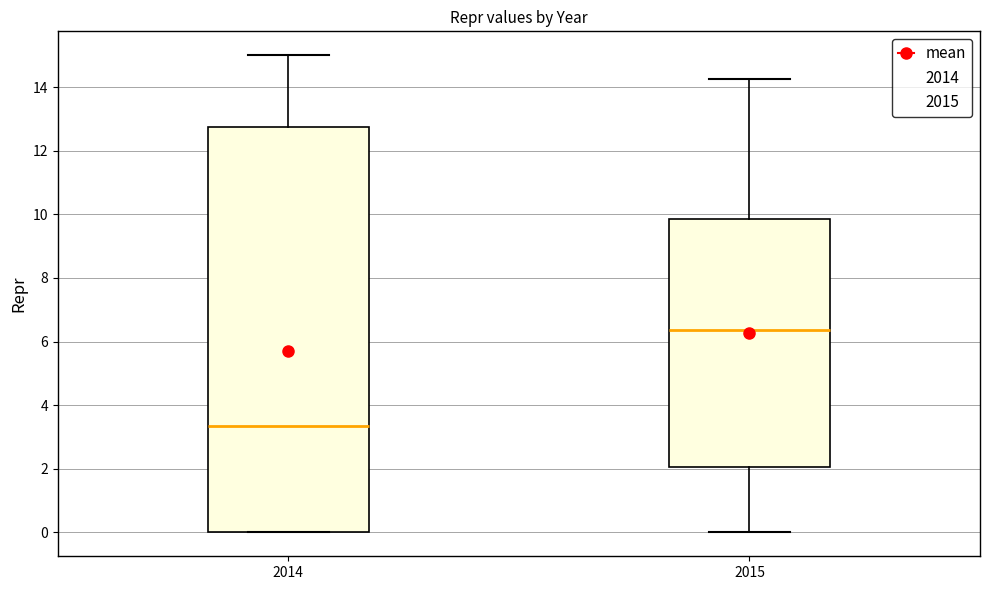

Which box is the tallest, from its lower edge to its upper edge?

2014